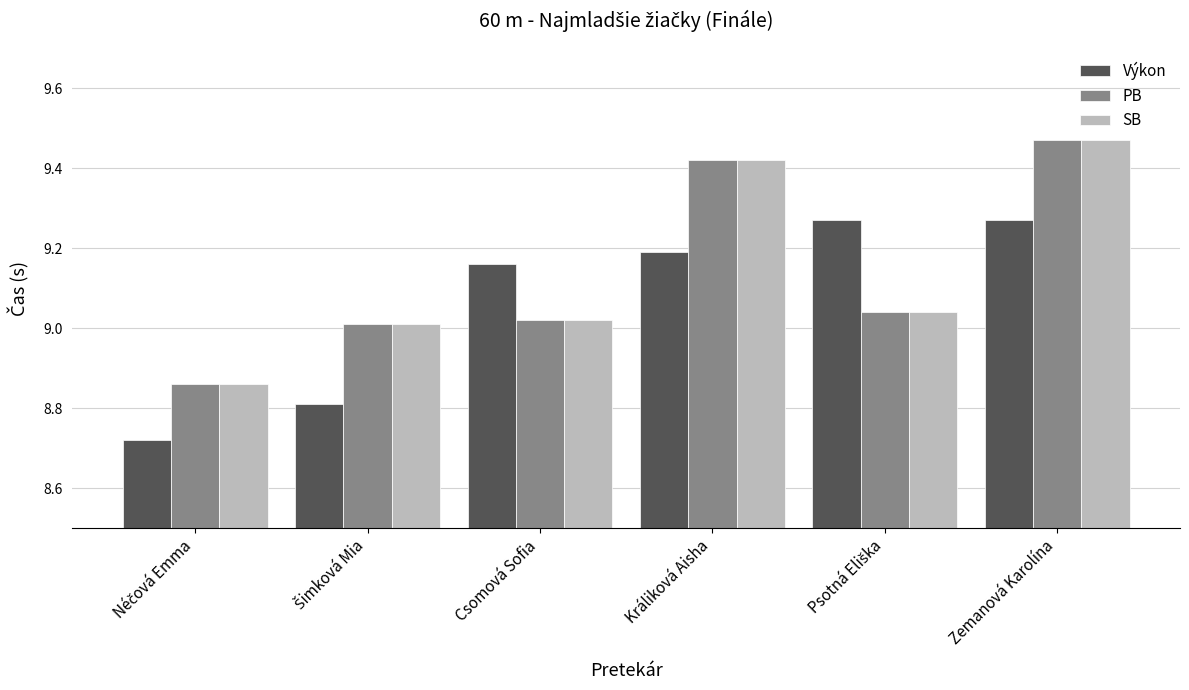

At which category is the sum across all series the highest?

Zemanová Karolína